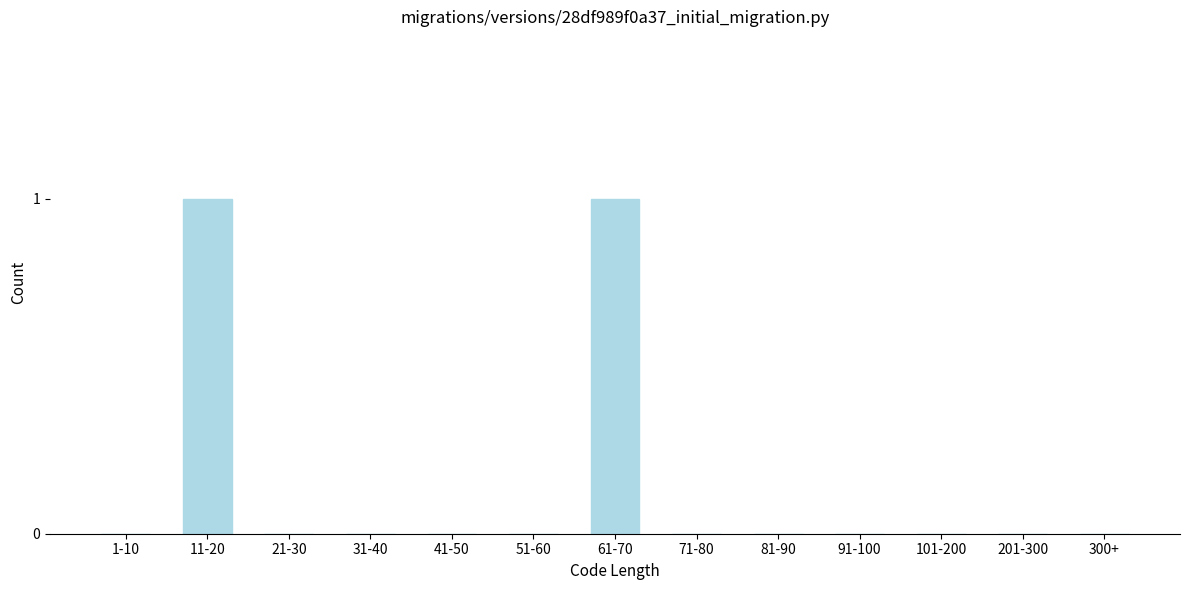

Reading left to right, list all the values displayed in this chart.

1-10=0	11-20=1	21-30=0	31-40=0	41-50=0	51-60=0	61-70=1	71-80=0	81-90=0	91-100=0	101-200=0	201-300=0	300+=0